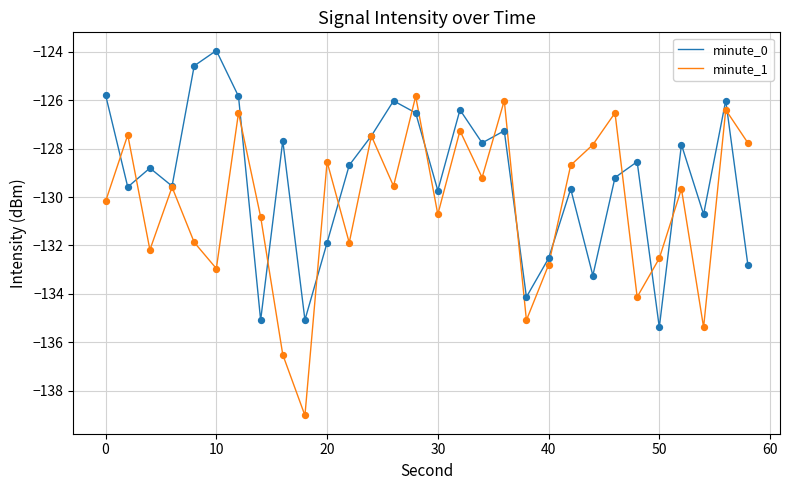

Which series has the largest range (max minus min)?

minute_1